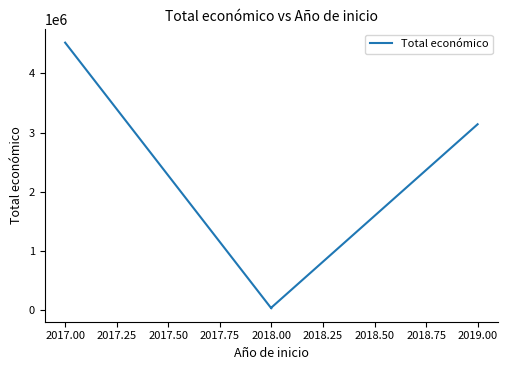

The value at 2018.00 is 7675. True or false?

False